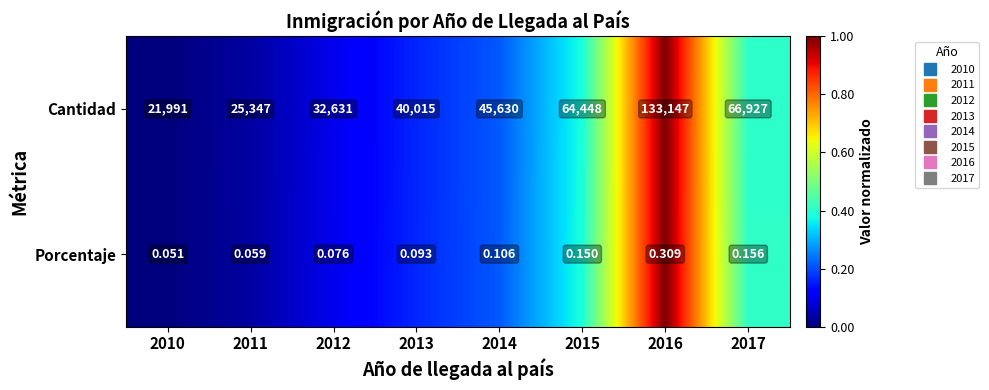

Which series changed the most between 2011 and 2013?

Cantidad